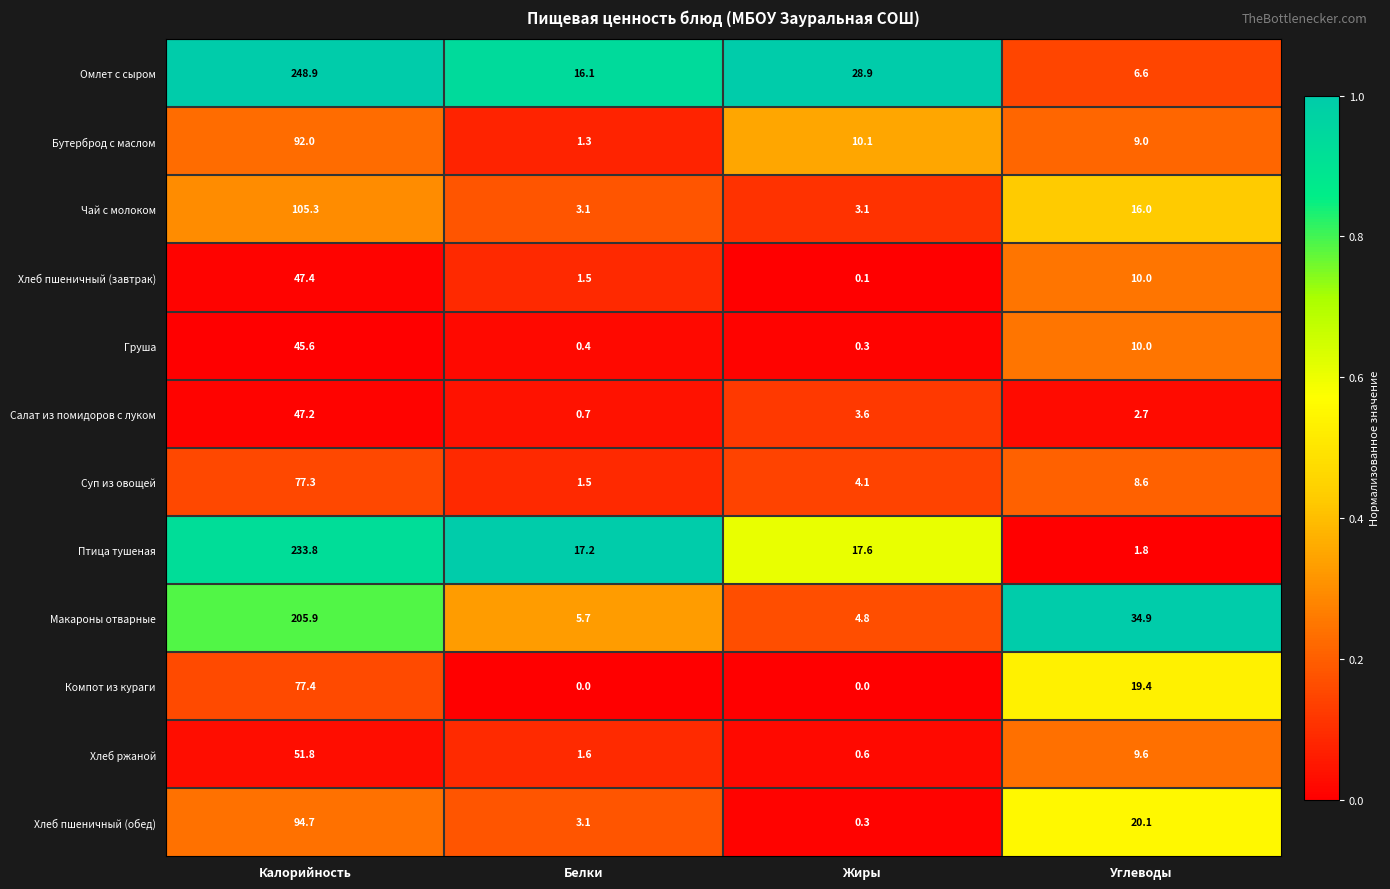

How many distinct data groups are displayed?

12